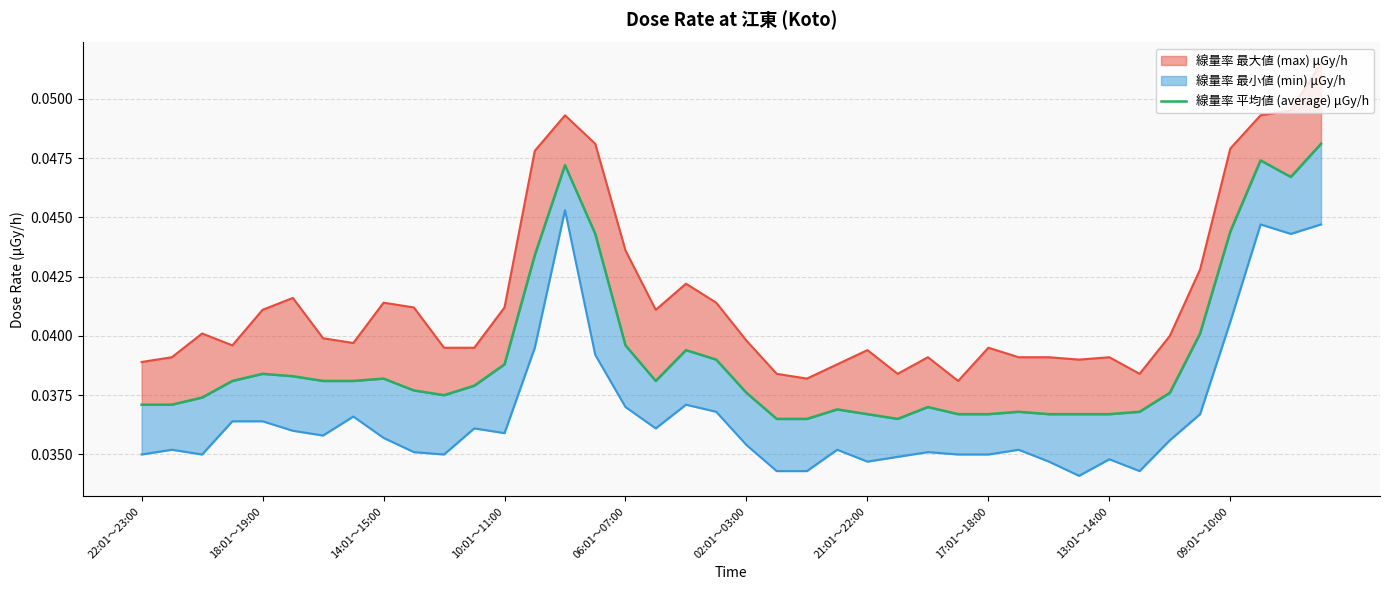

True or false: there are more than 0 points higher than both neighbors.

True